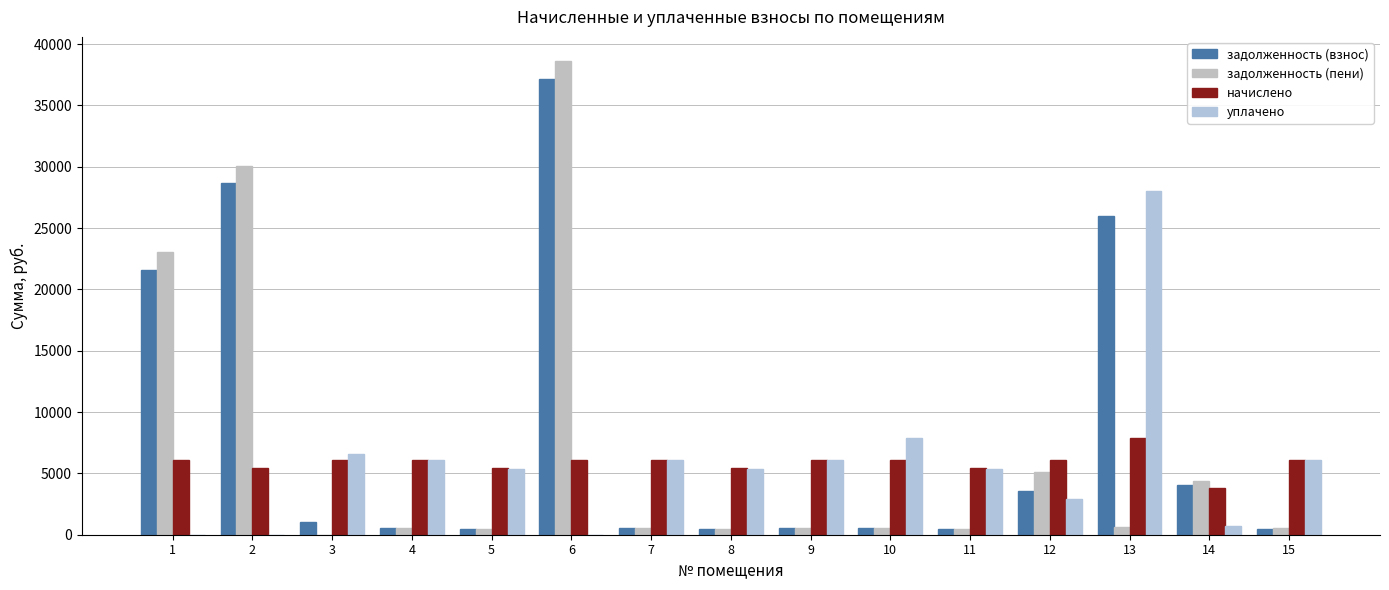

Which category has the lowest value in the начислено series?

14